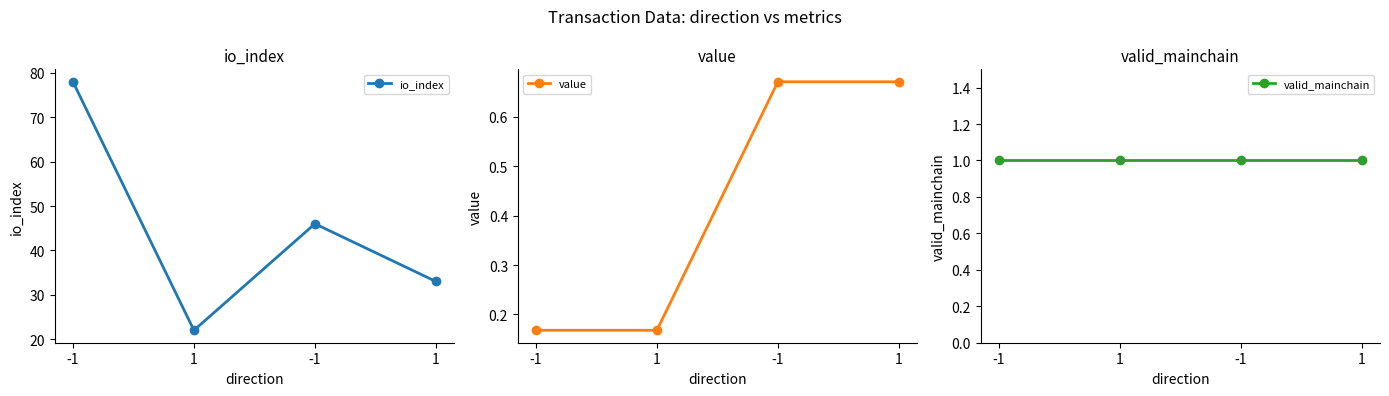

Rank the series at -1 from lowest to highest value.

value, valid_mainchain, io_index